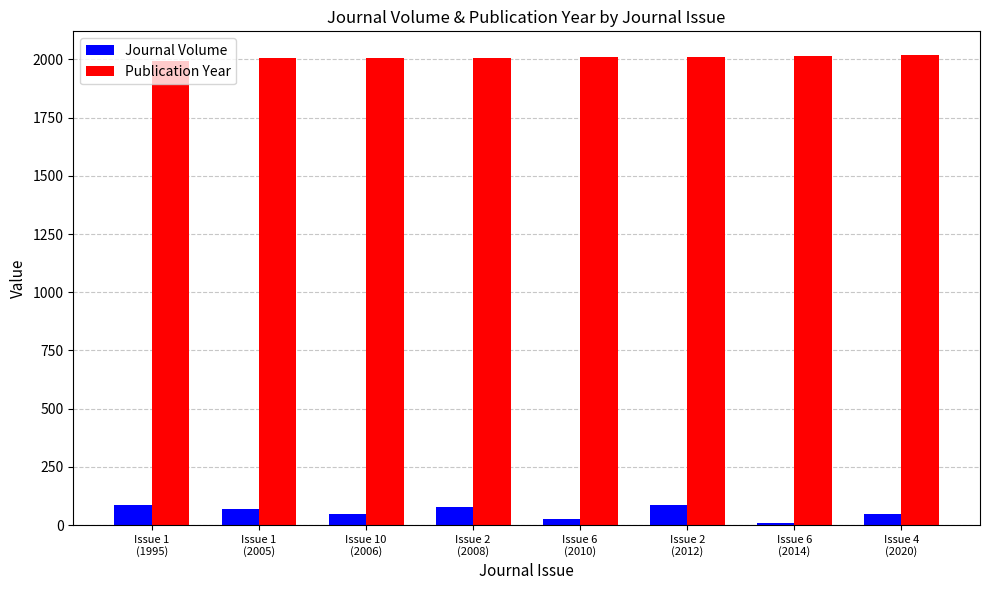

What is the difference between the second highest and second lowest values in the Journal Volume series?

58